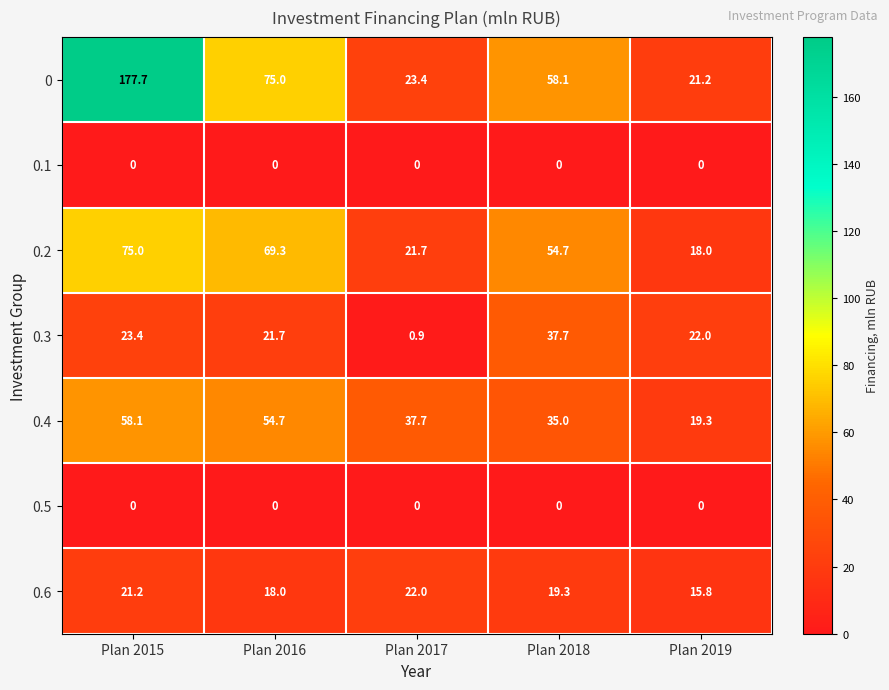

Which series changed the most between Plan 2017 and Plan 2018?

0.3